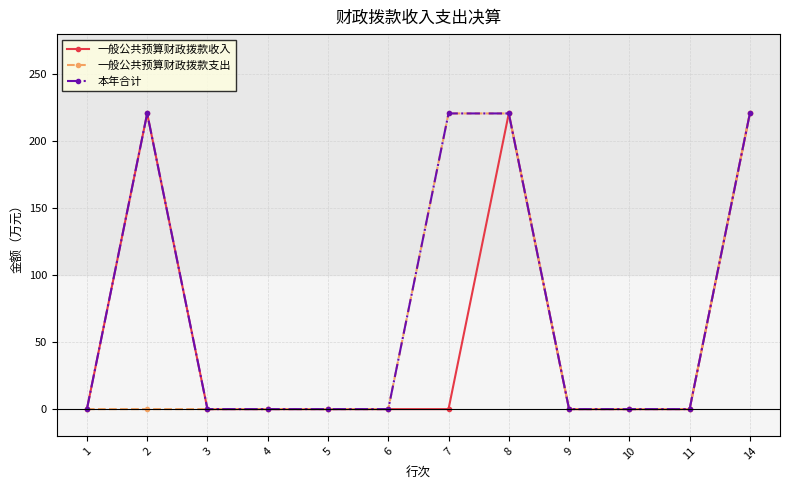

What is the maximum value for 一般公共预算财政拨款收入?

220.8